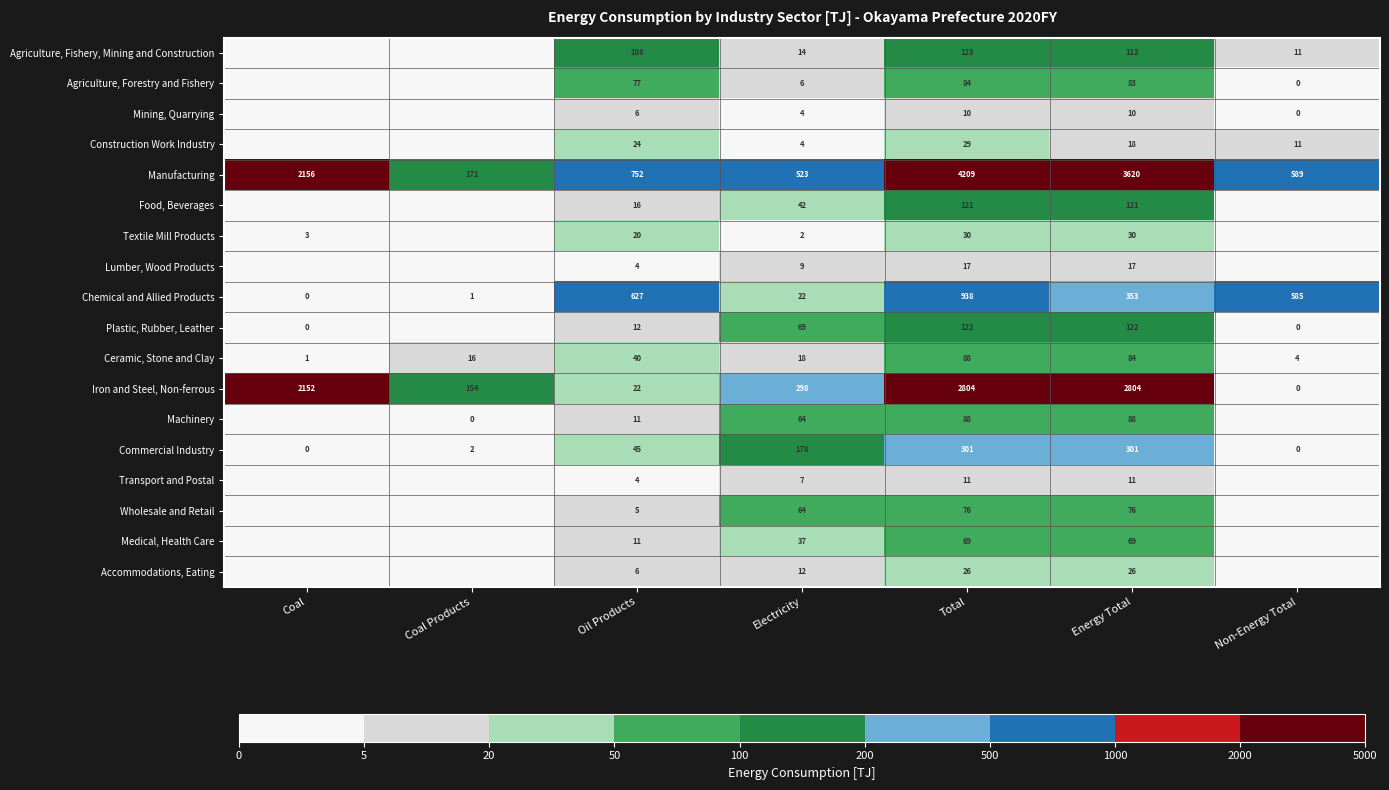

Which category has the highest value across all series?

Total